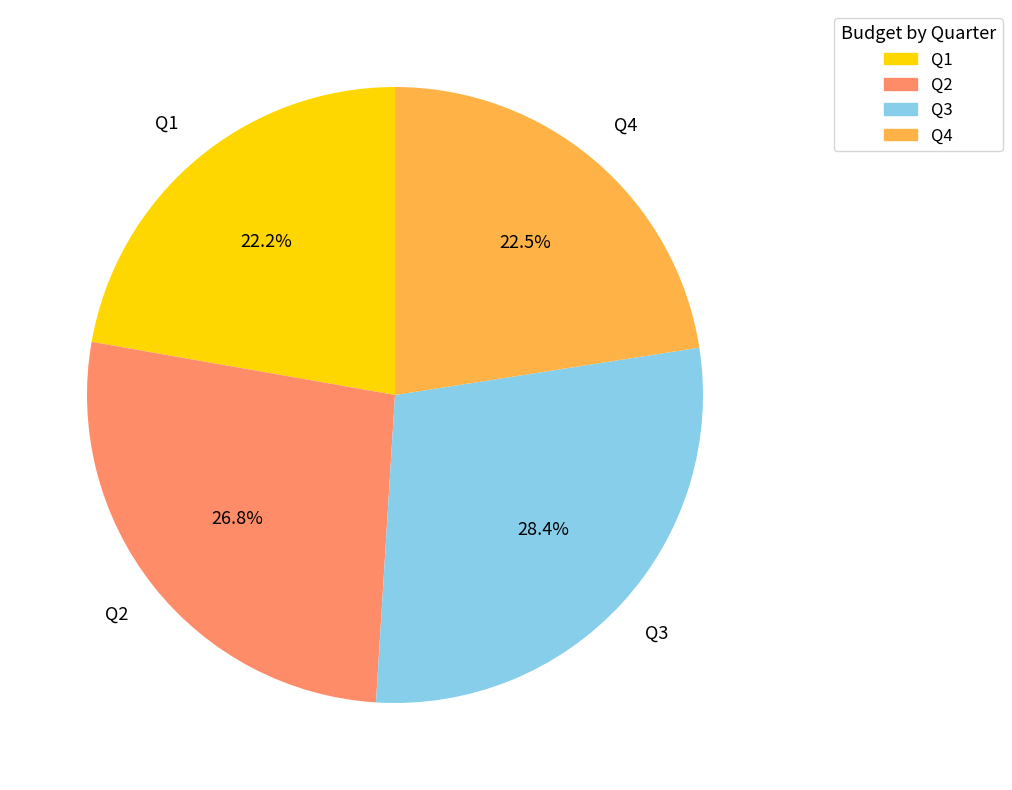

Between Q2 and Q4, which is larger?

Q2